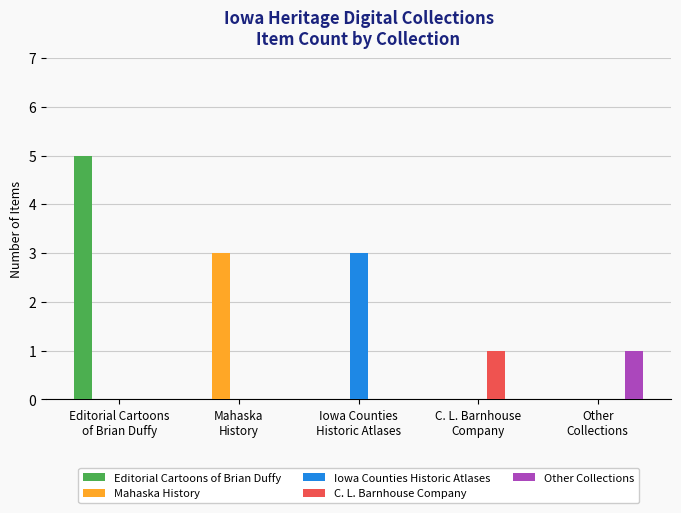

Between Iowa Counties
Historic Atlases and Other
Collections, which series saw the biggest shift?

Iowa Counties Historic Atlases